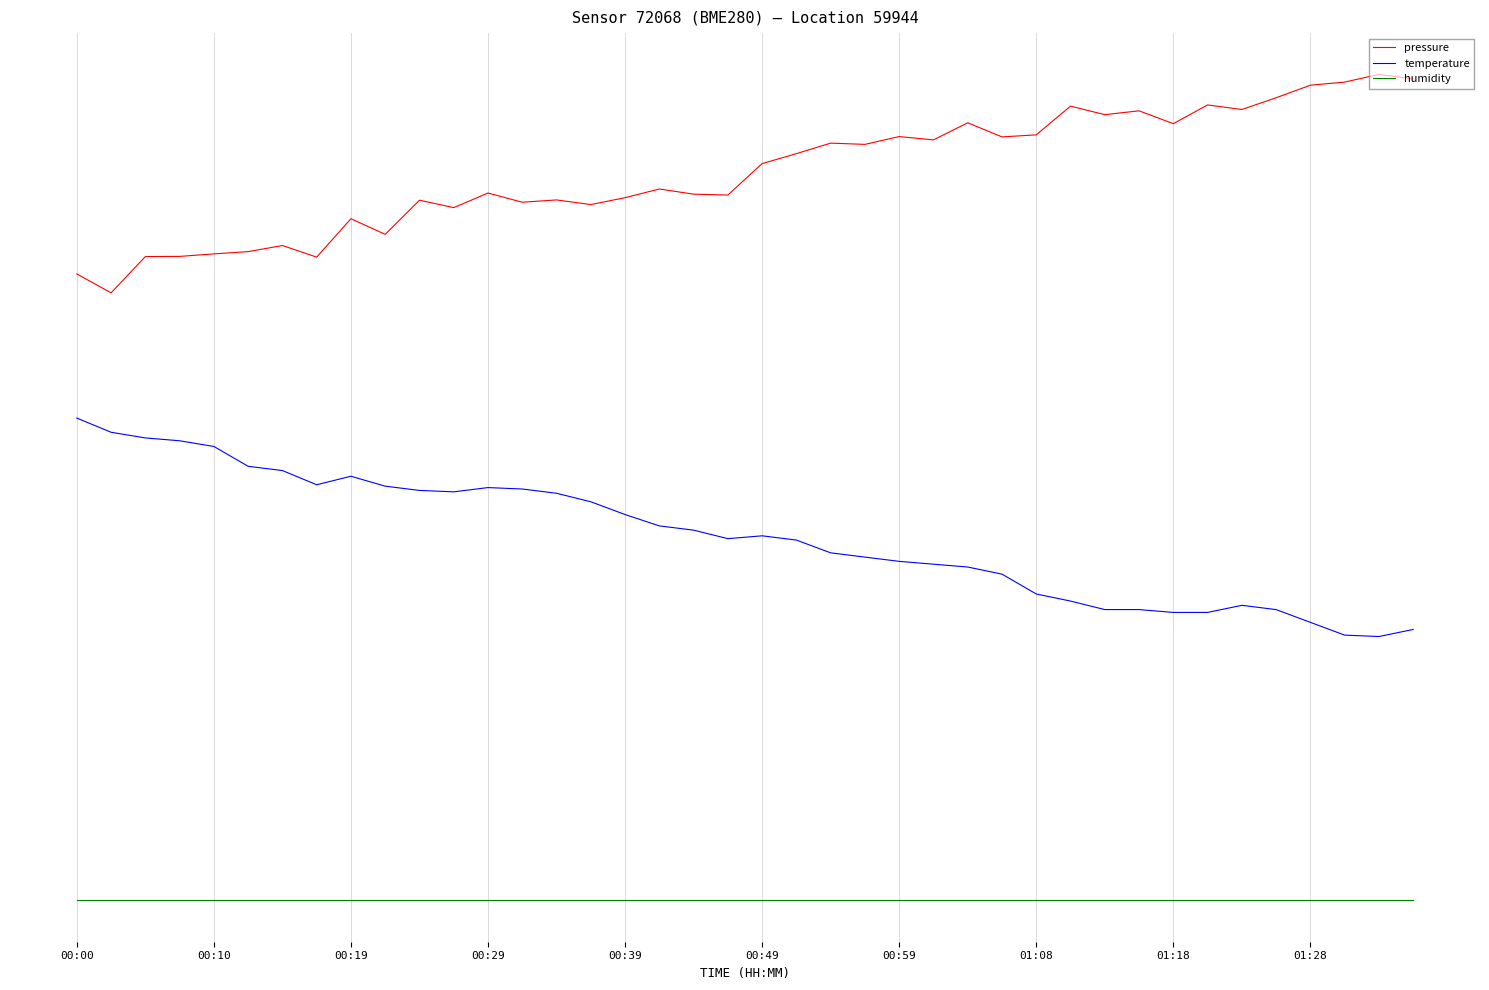

What is the minimum value for pressure?

1.7